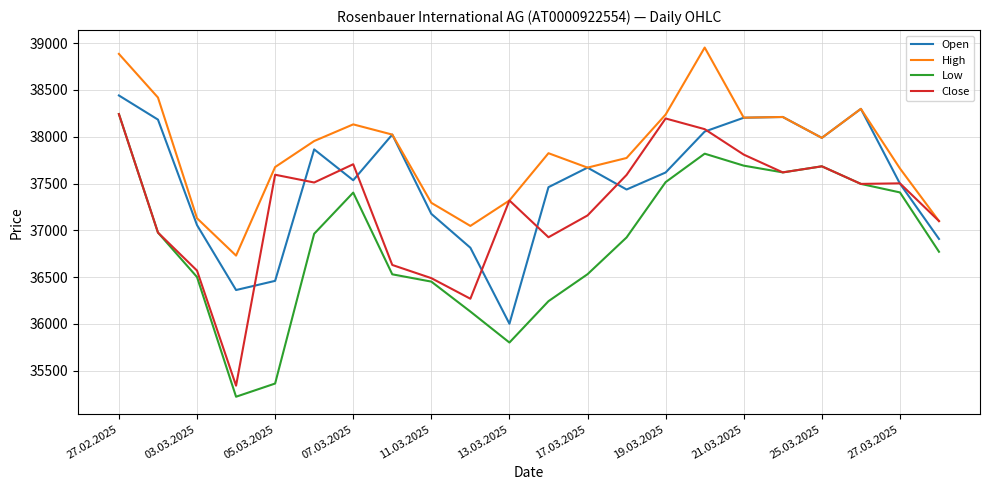

What is the minimum value shown in the chart?

35222